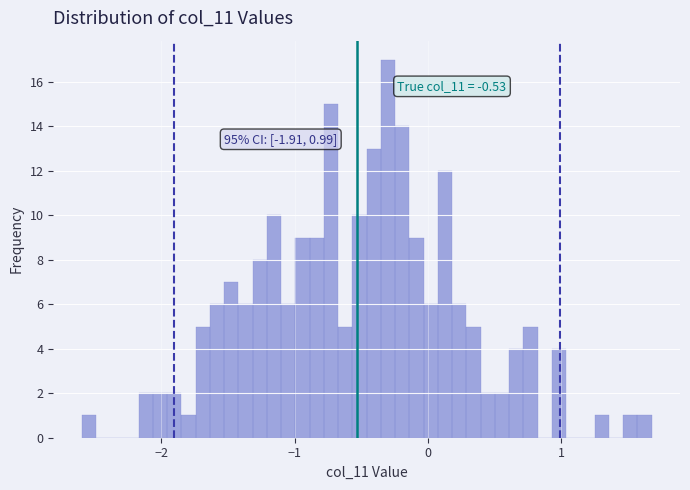

Around what value on the x-axis is the tallest bar? Give the approximate position of its centre, as read against the axis.

-0.3